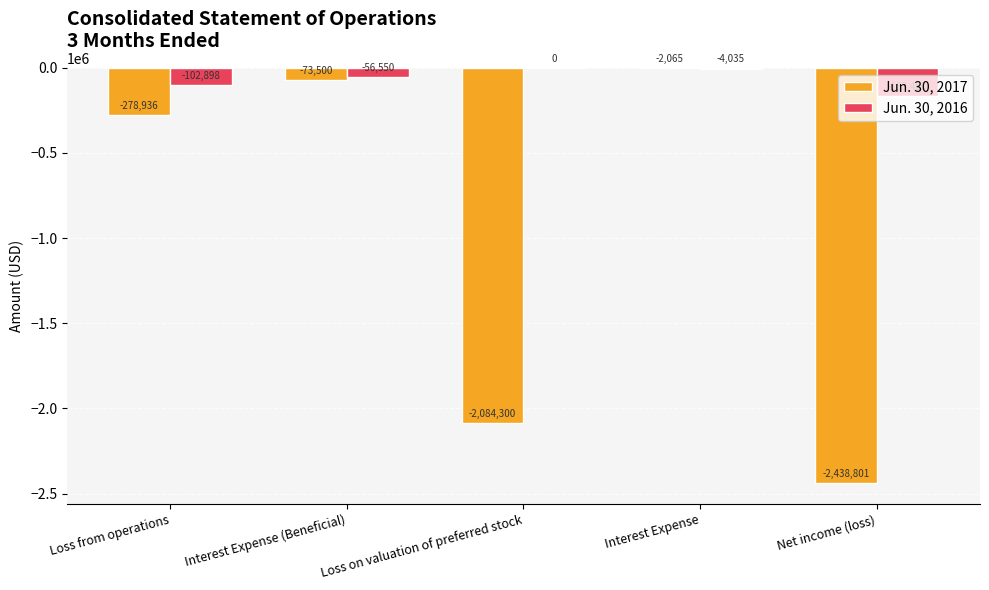

Which series changed the most between Loss from operations and Interest Expense (Beneficial)?

Jun. 30, 2017